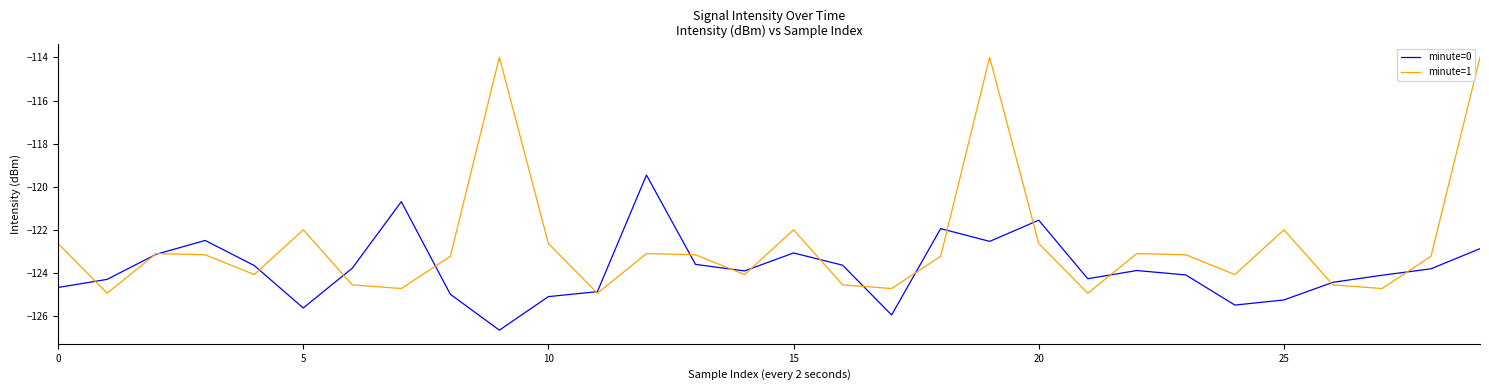

Which series has the largest range (max minus min)?

minute=1